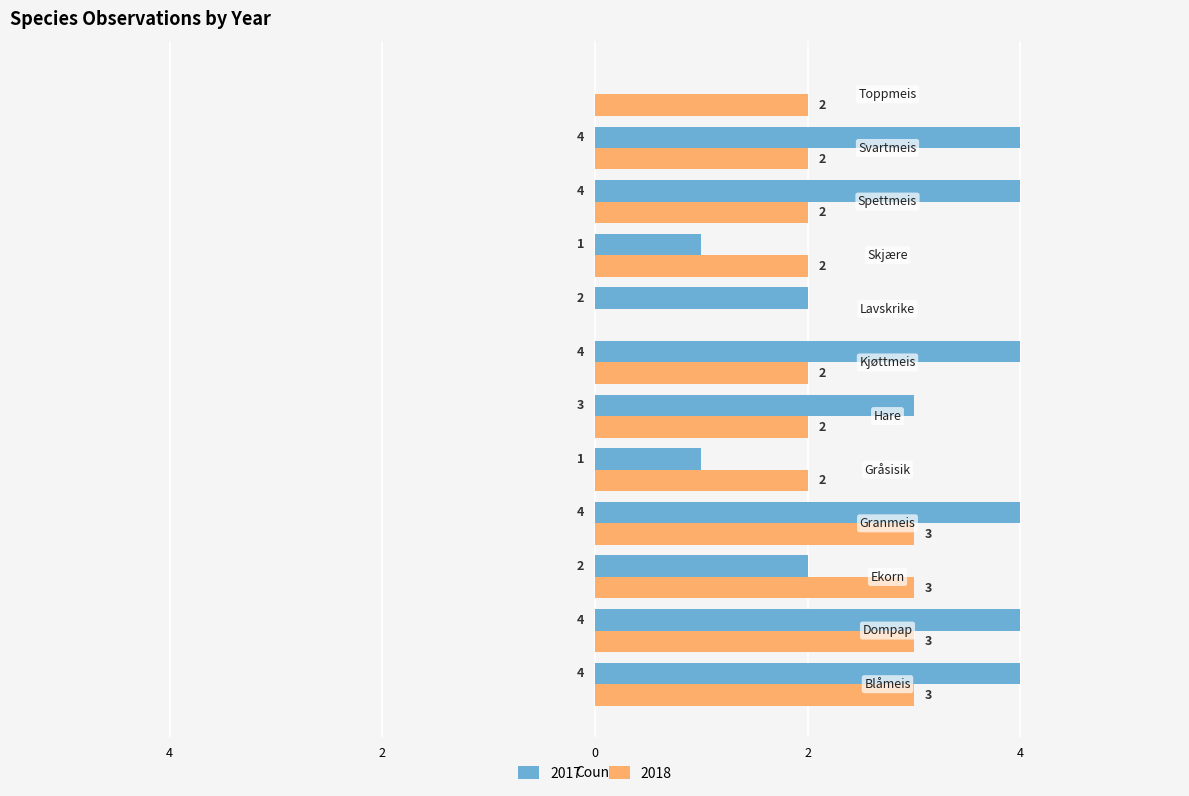

What is the value of the 2017 bar at the 9th from the left?

1